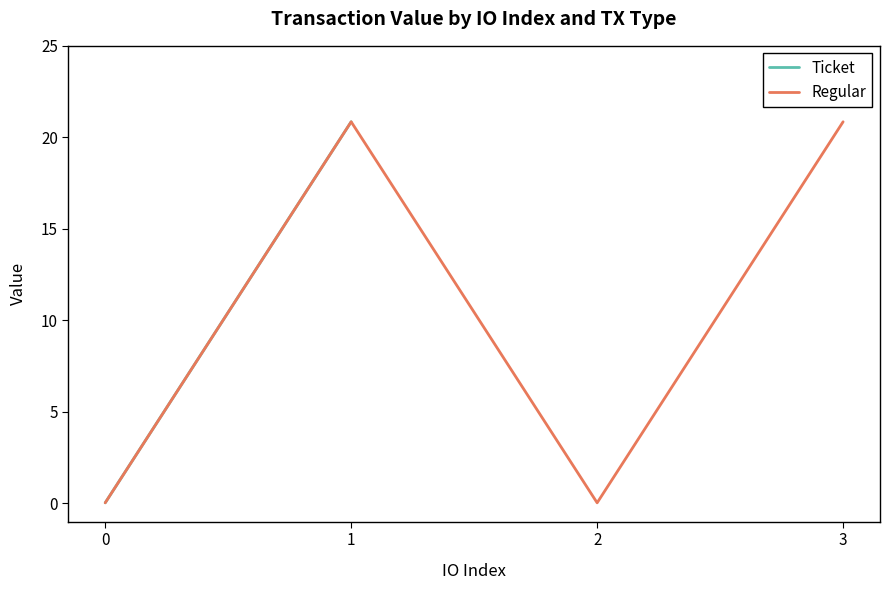

What is the difference between the maximum and second lowest values in the Regular series?

20.8